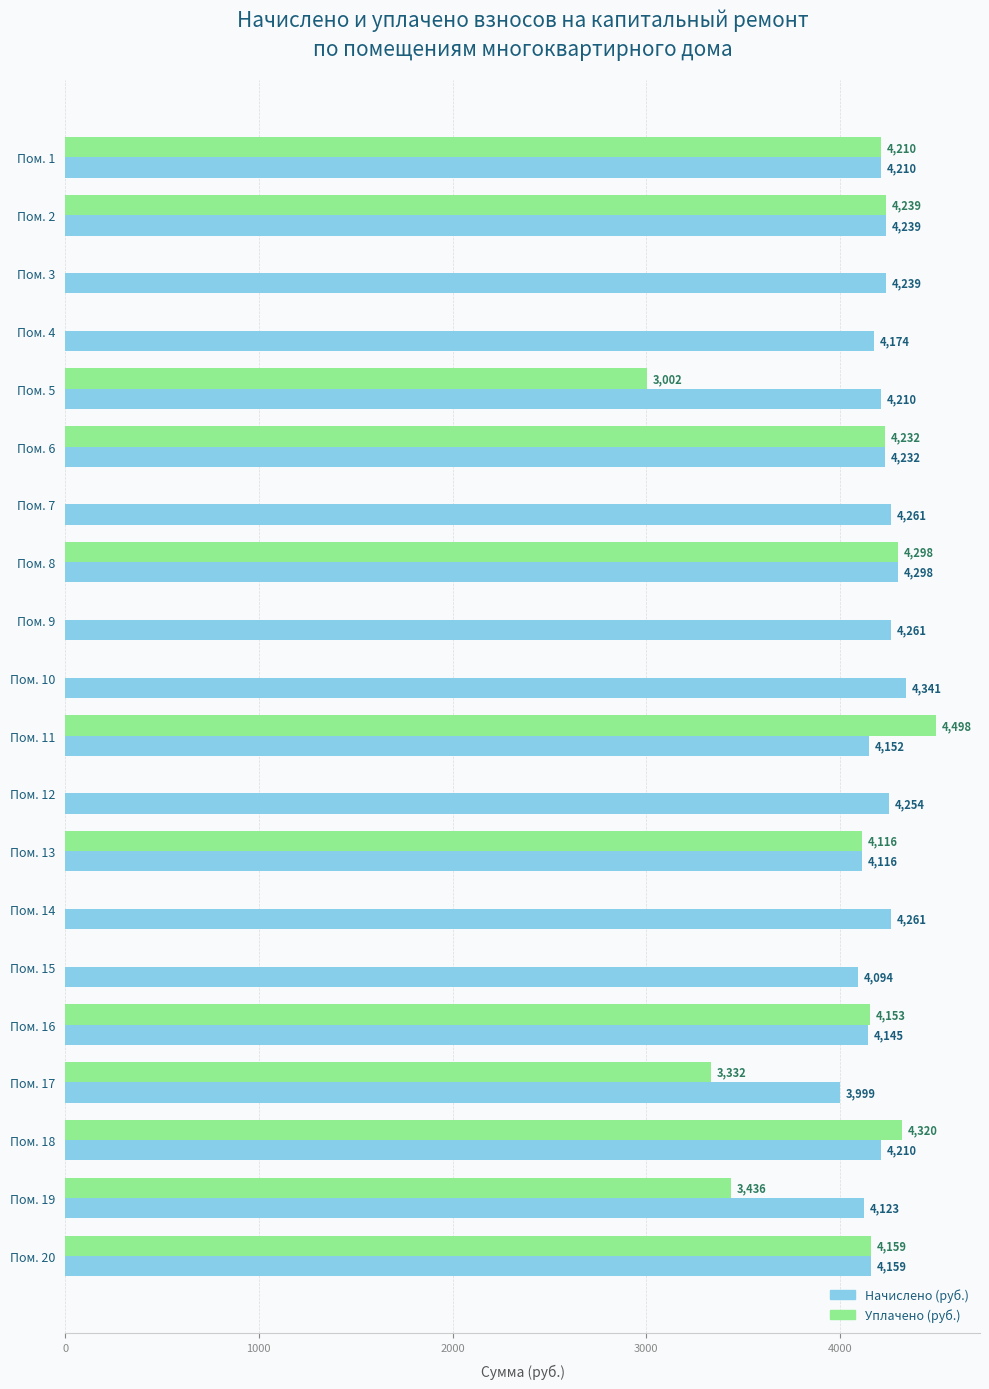

Between Пом. 4 and Пом. 9, which series saw the biggest shift?

Начислено (руб.)